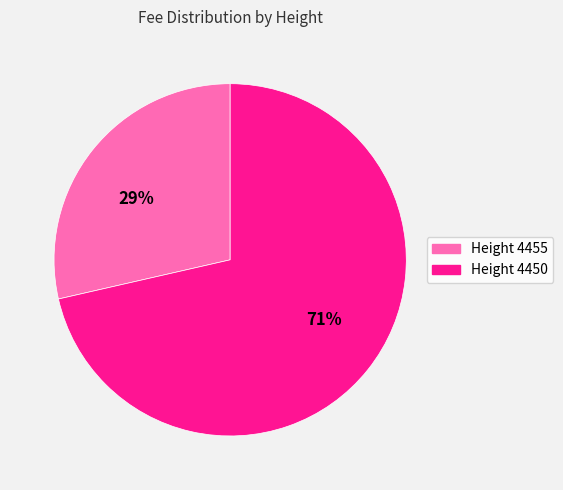

True or false: 71% accounts for 58% of the total.

False